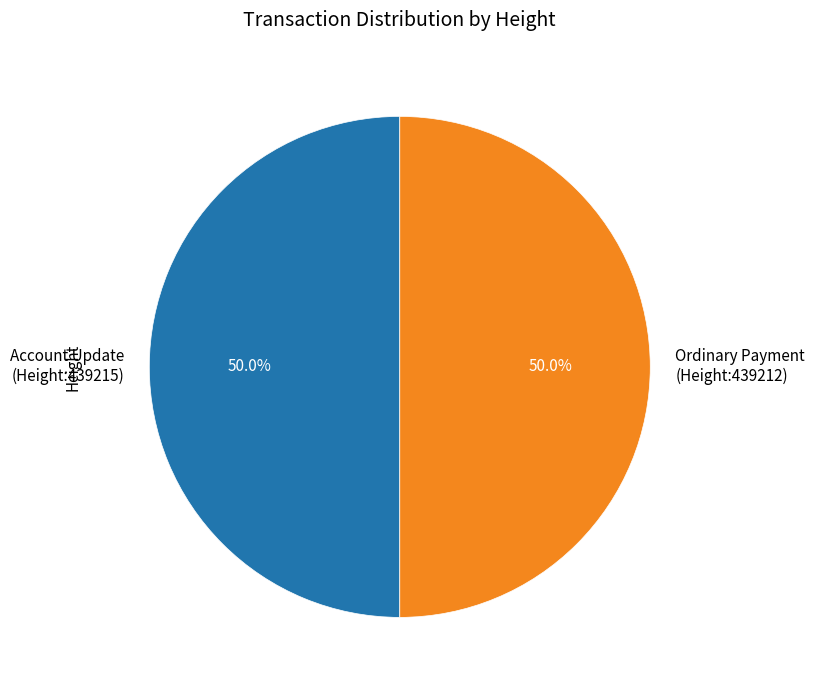

Count the number of slices in the pie.

2